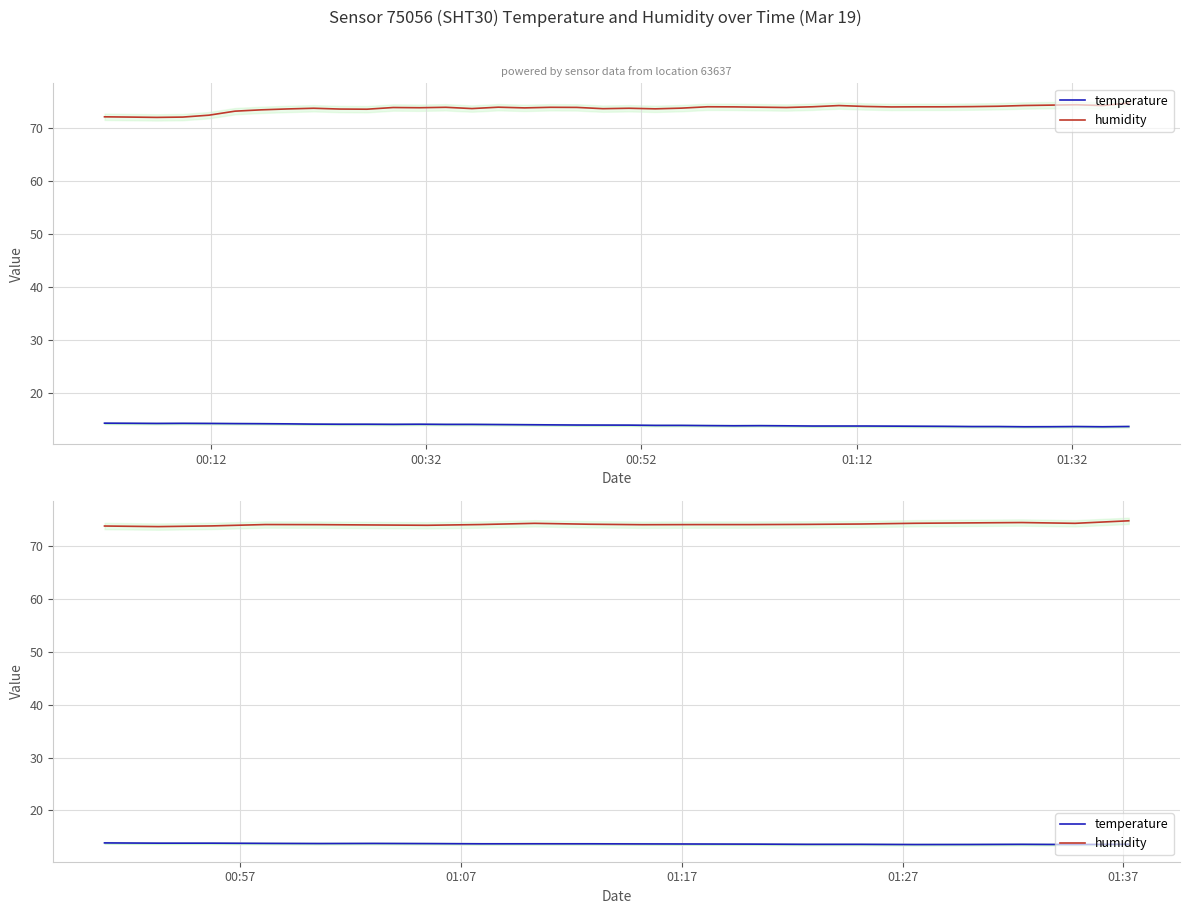

Which category has the highest value in the temperature series?

00:12